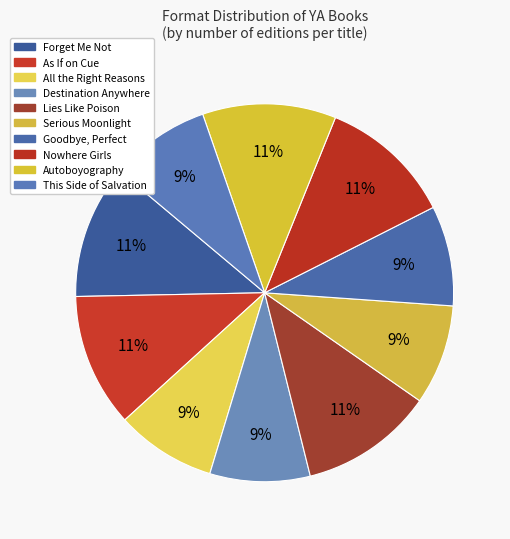

Is it true that Forget Me Not is 11% of the pie?

True